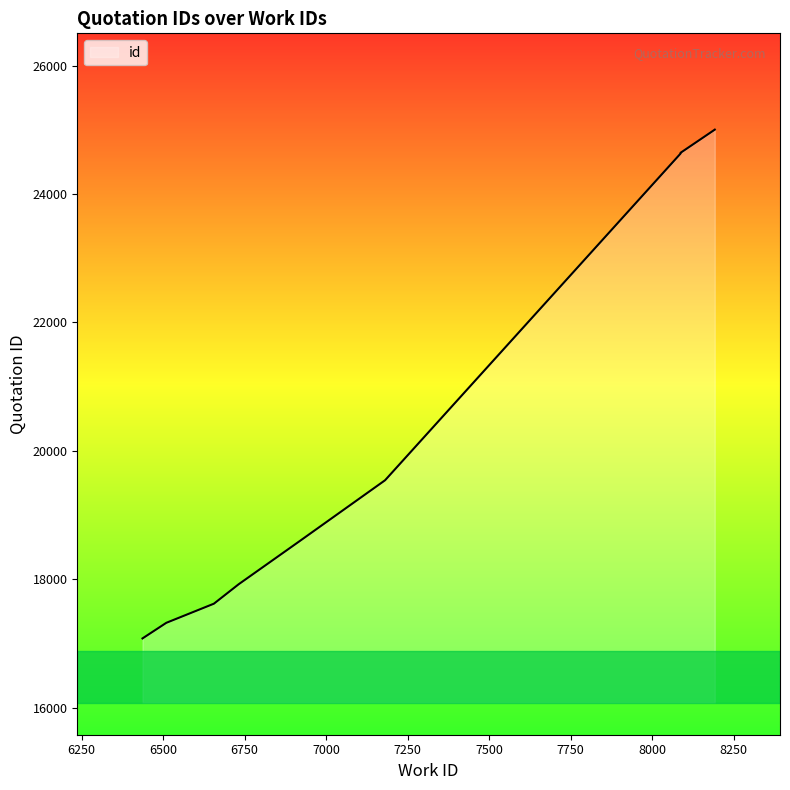

True or false: there are more than 2 points higher than both neighbors.

False